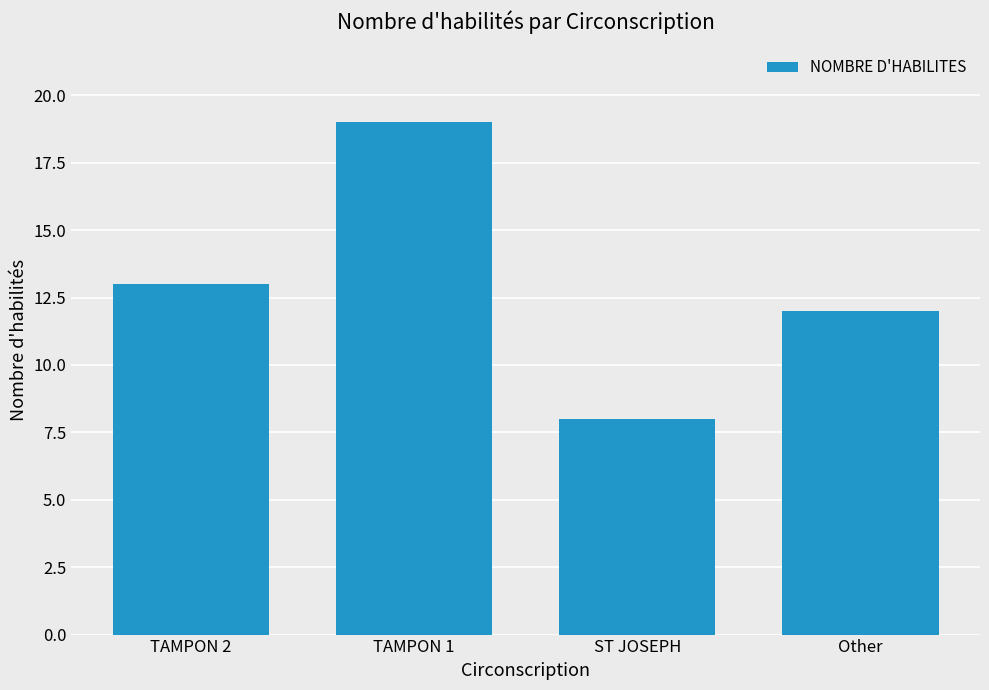

The value at Other is 7. True or false?

False